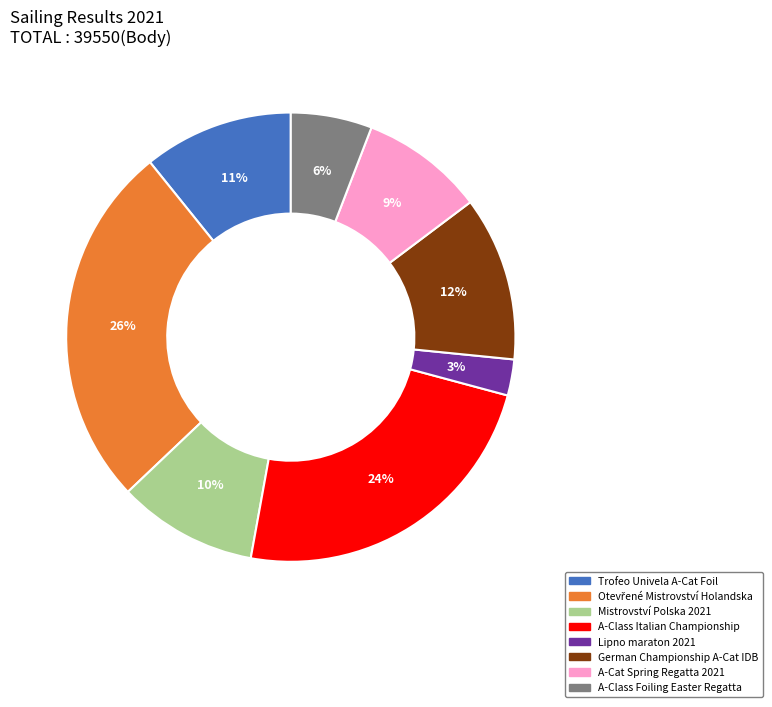

Which category has the smallest portion of the pie?

Lipno maraton